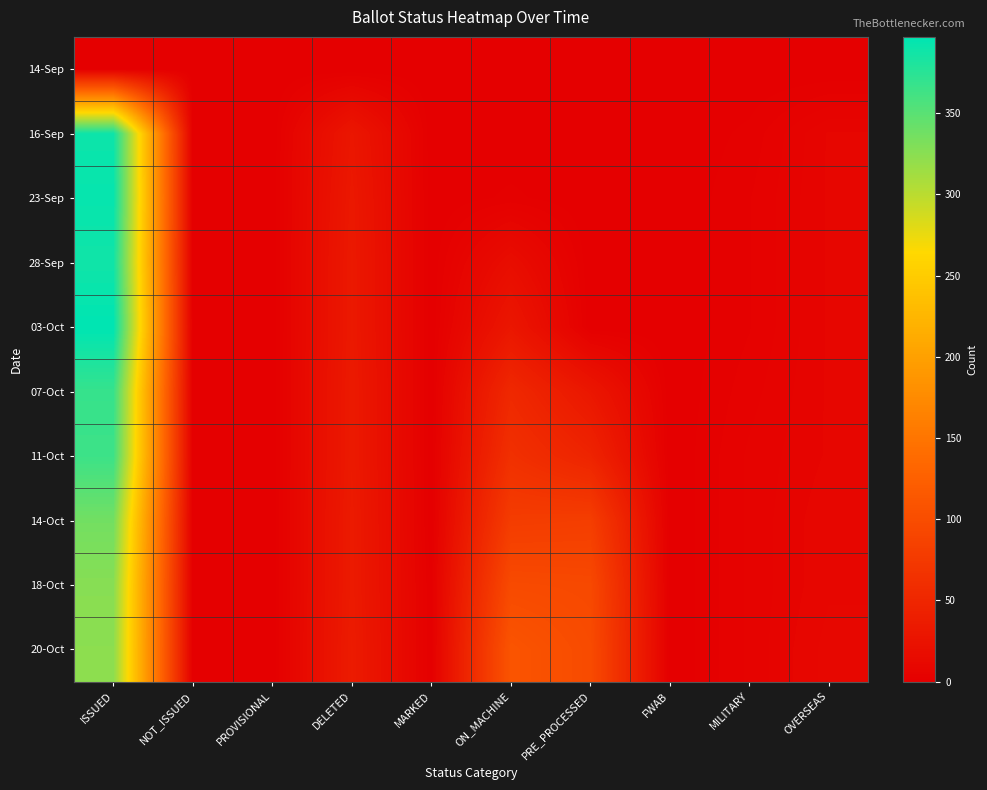

Which series has the largest range (max minus min)?

03-Oct